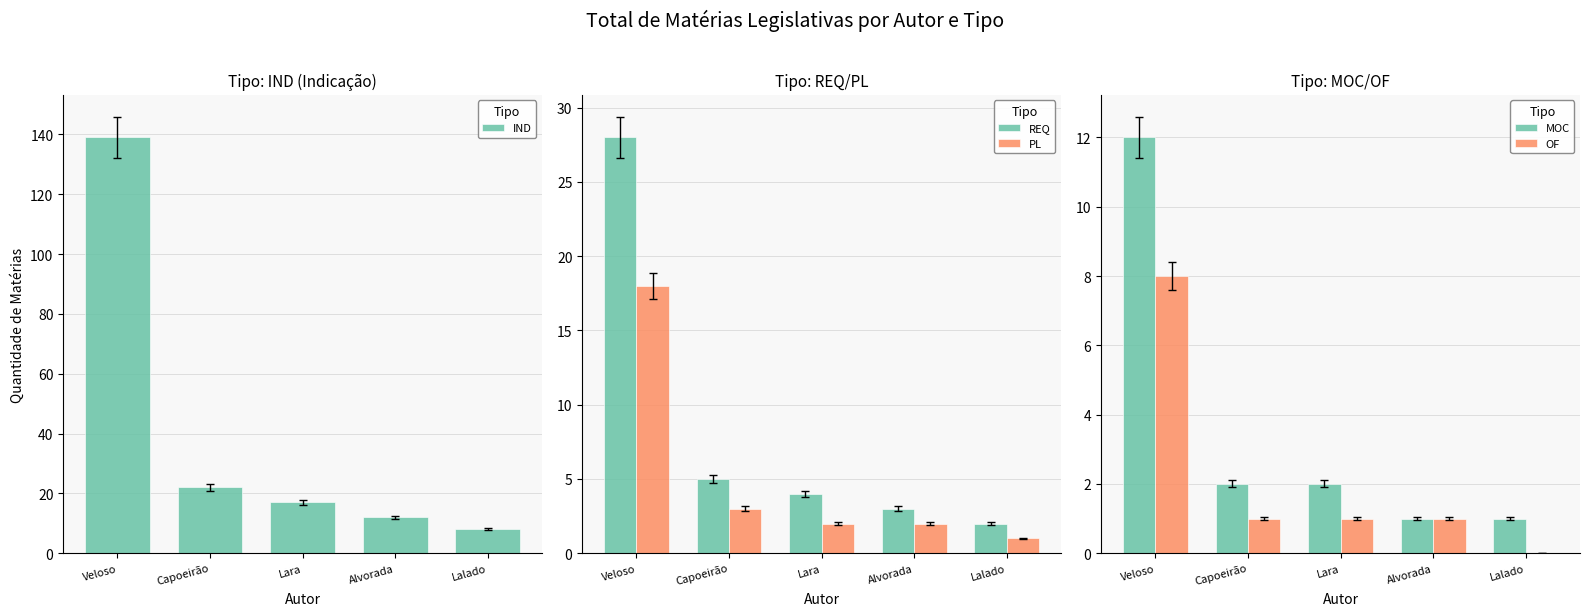

Does the chart contain stacked bars?

No